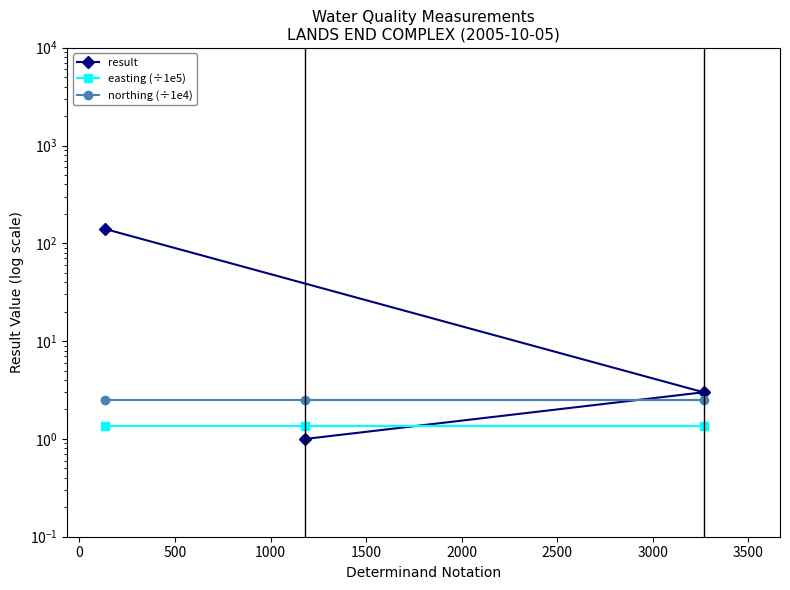

How many data points does each series have?

3